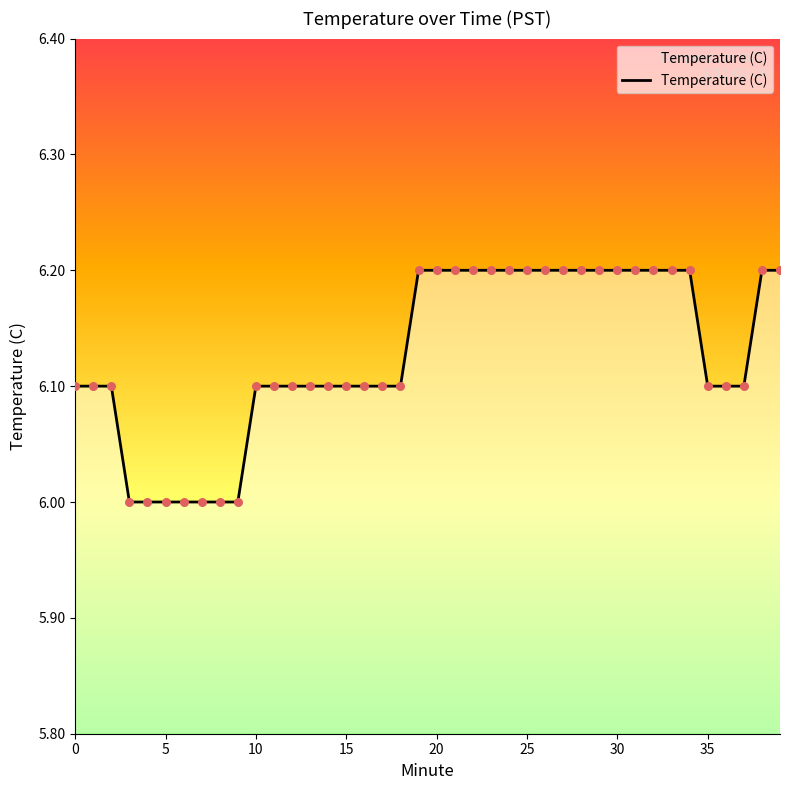

What is the maximum value shown in the chart?

6.2